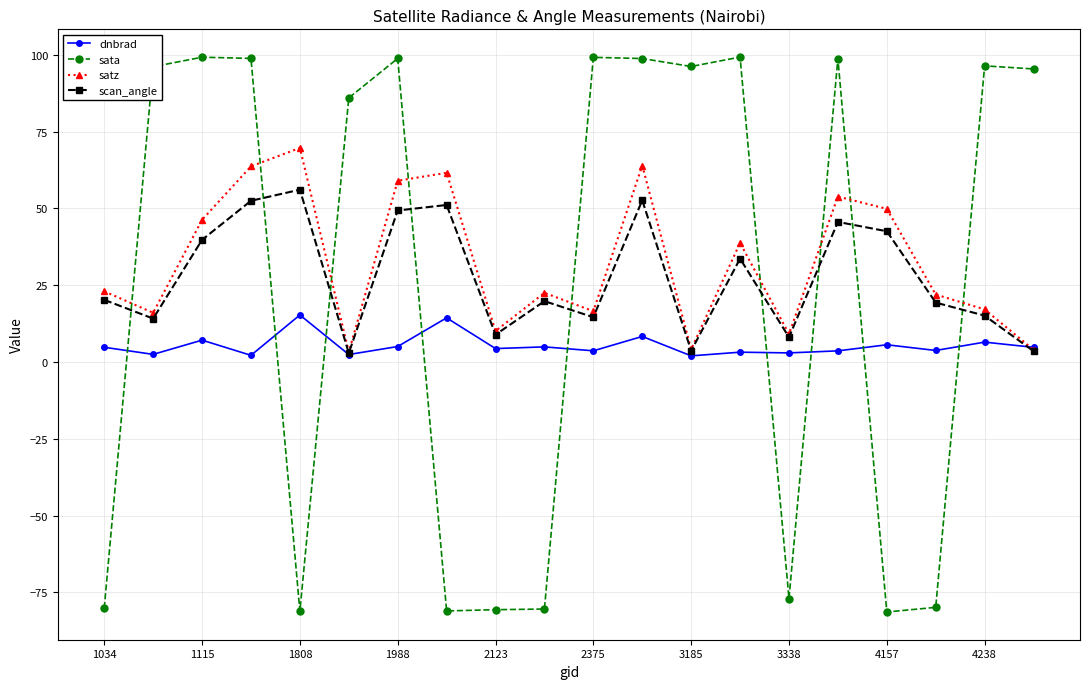

What is the difference between the maximum and minimum values in the scan_angle series?

53.2